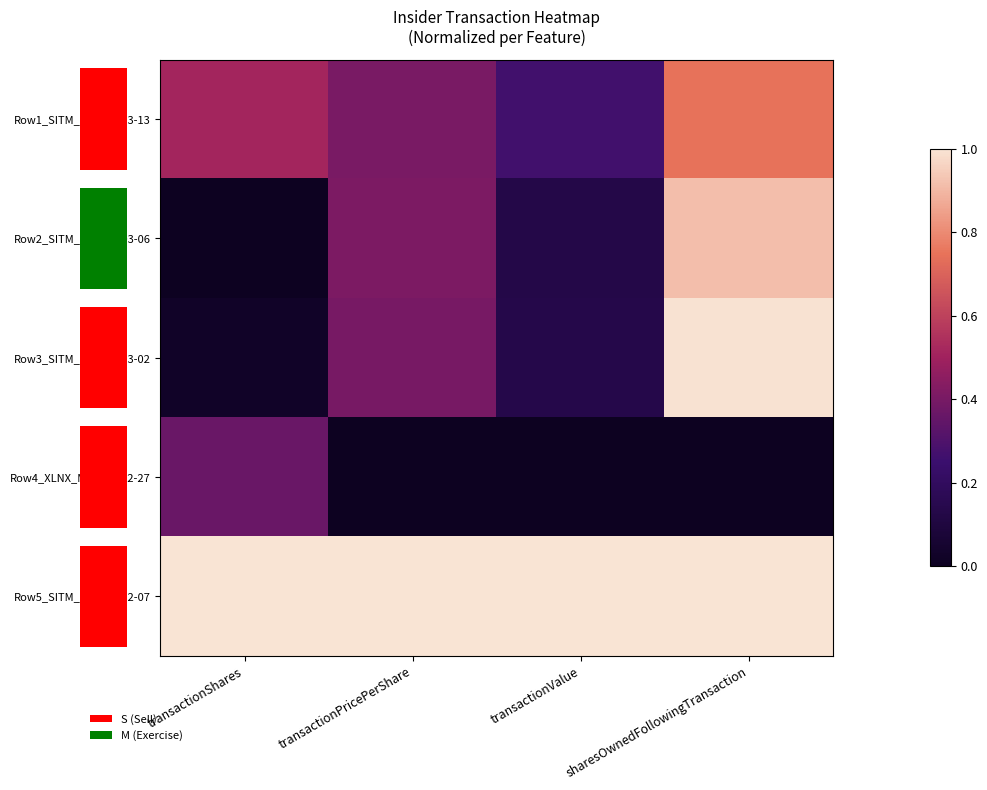

What is the greatest value displayed?

1.0